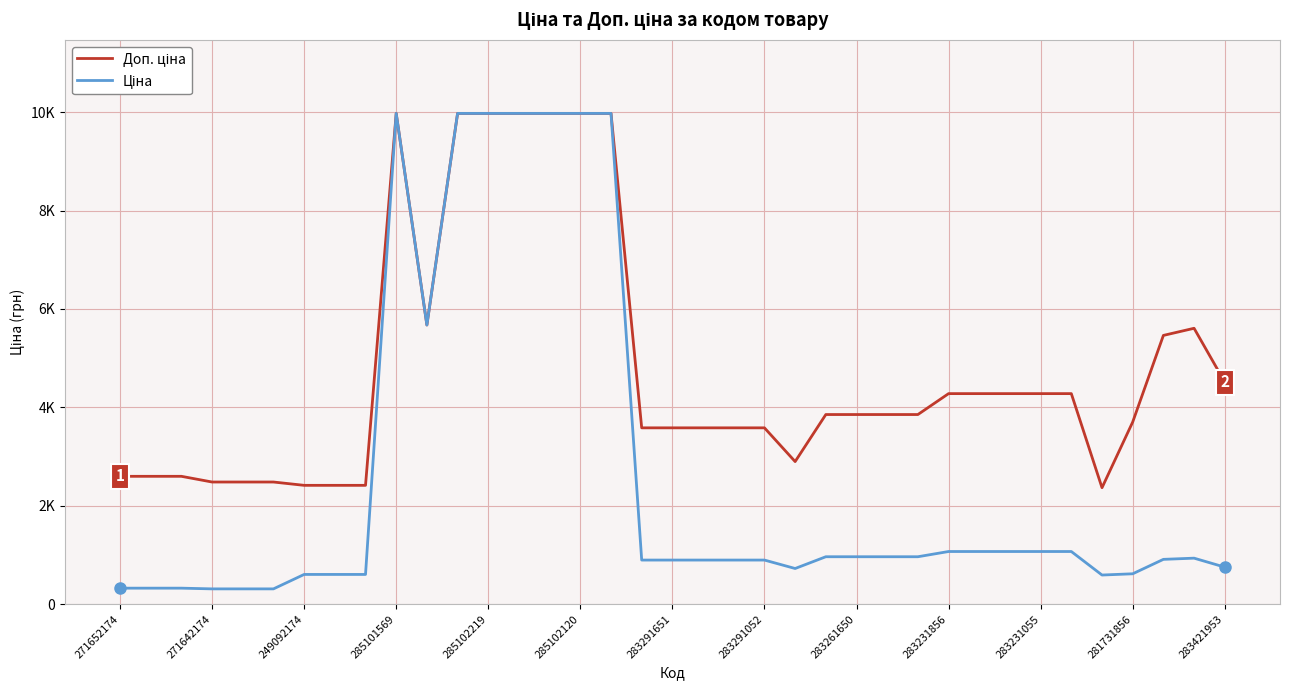

Is this an area chart (filled region under the line)?

No